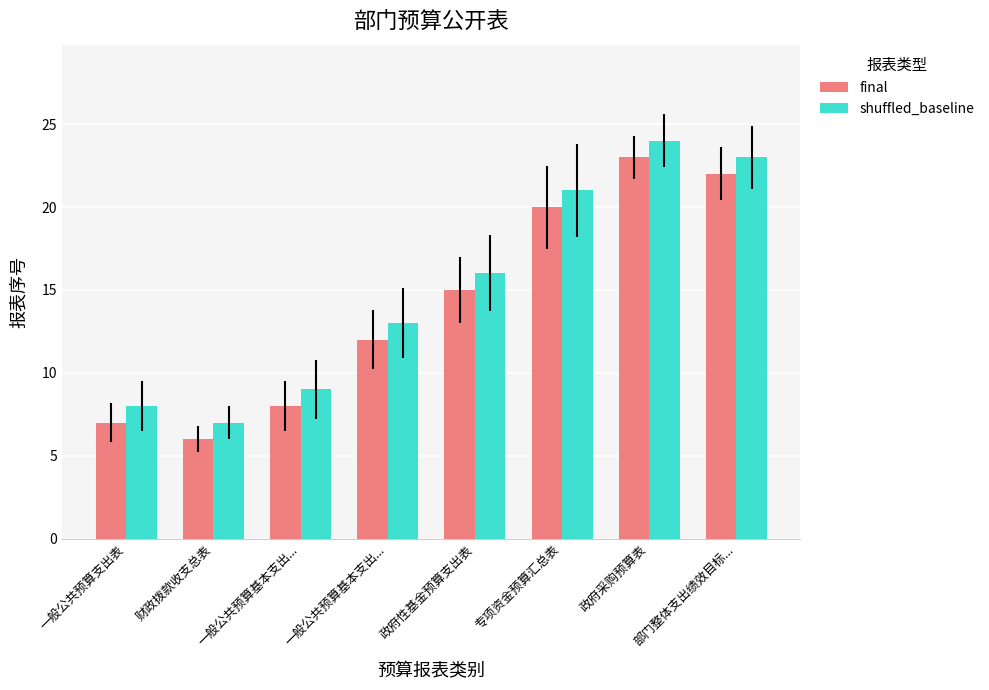

What are all the series names shown in the legend?

final, shuffled_baseline